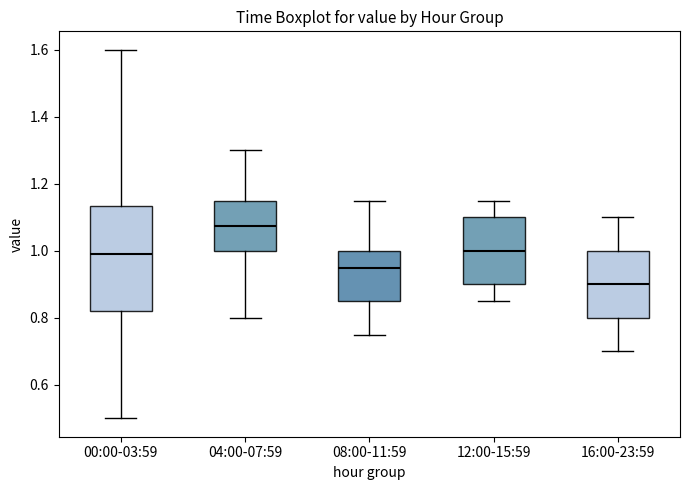

Which box has the lowest median line?

16:00-23:59